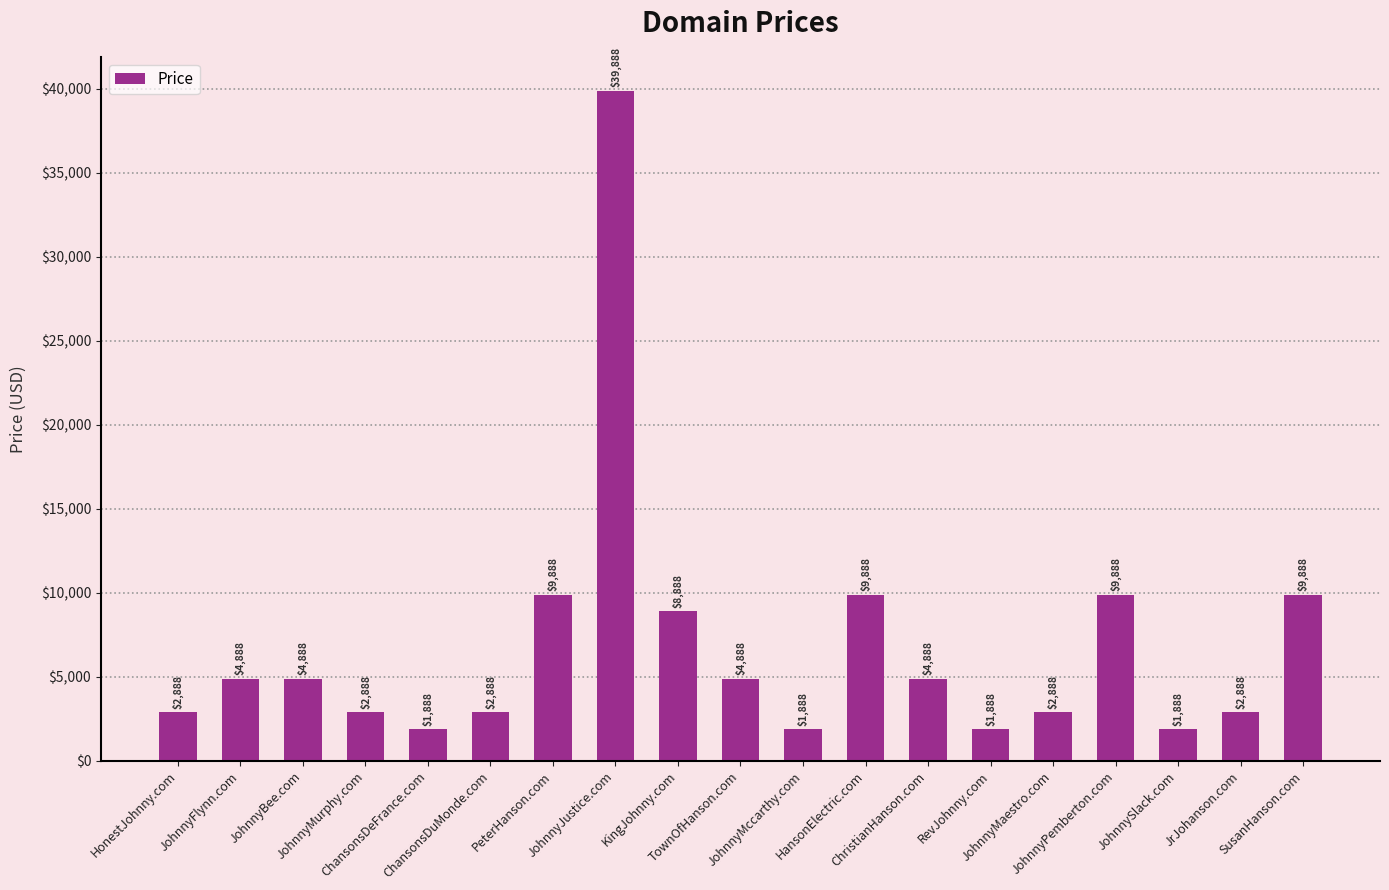

How many data points does each series have?

19